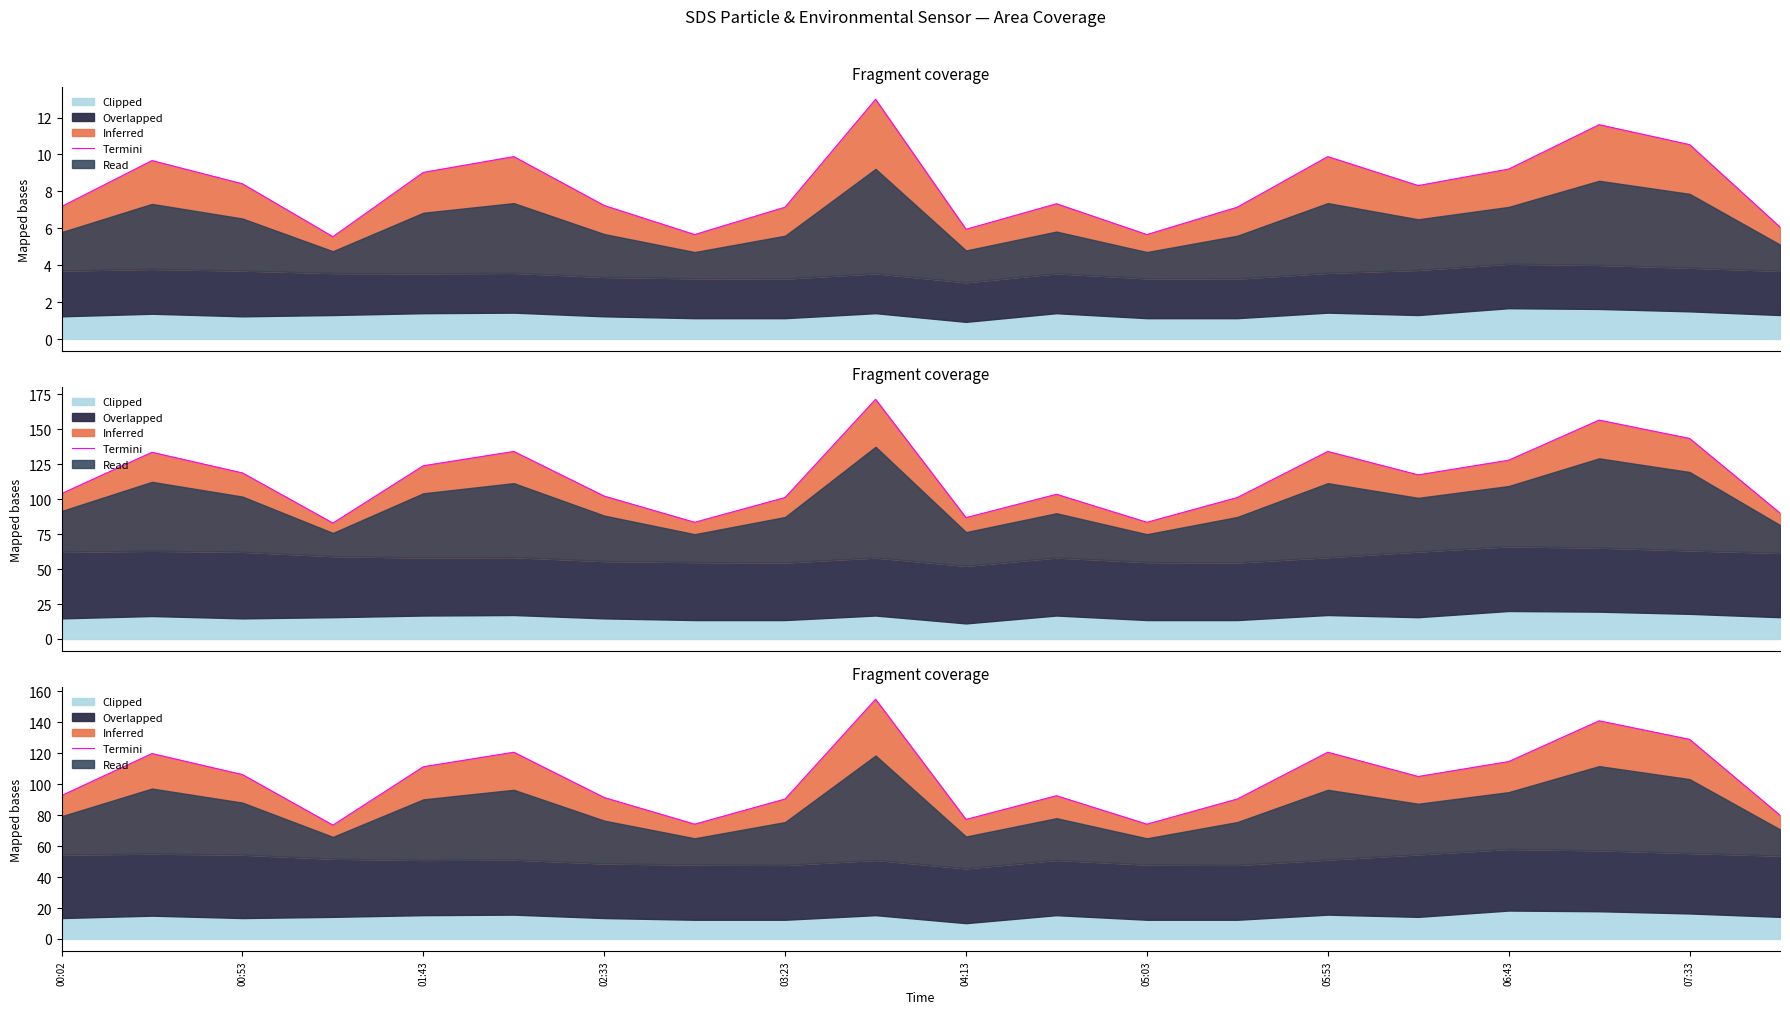

How many points are higher than both their immediate neighbors (excluding endpoints)?

6